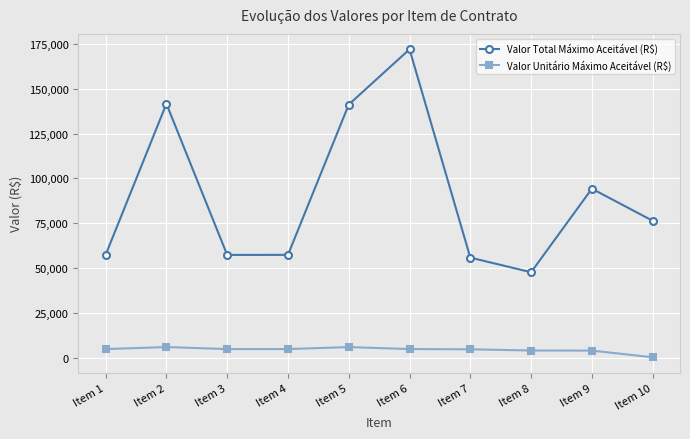

Rank the series at Item 10 from lowest to highest value.

Valor Unitário Máximo Aceitável (R$), Valor Total Máximo Aceitável (R$)